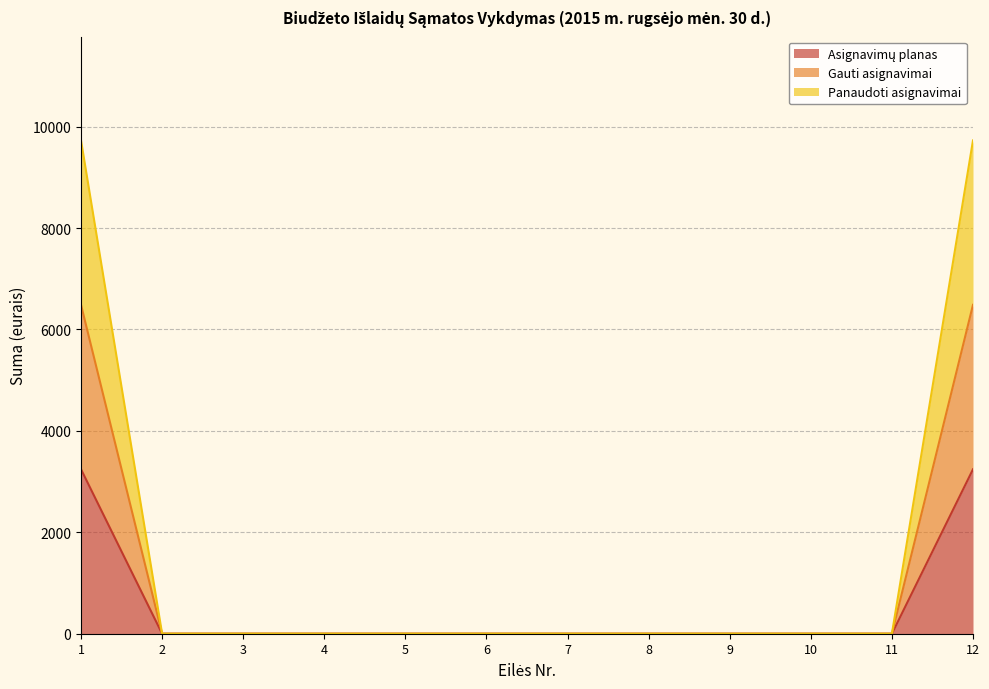

Is it true that Panaudoti asignavimai equals 9728.4 at 12?

True